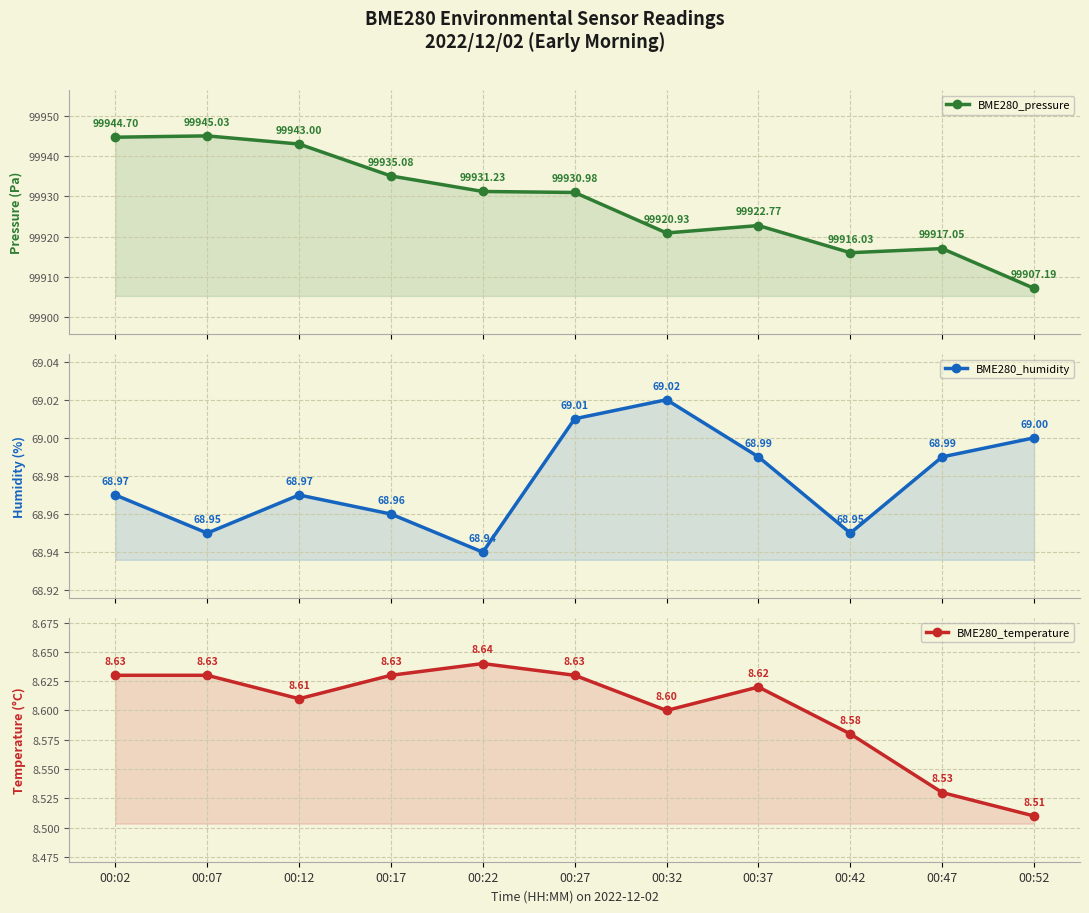

What is the sum of the BME280_pressure values at 00:52 and 00:42?

199823.2